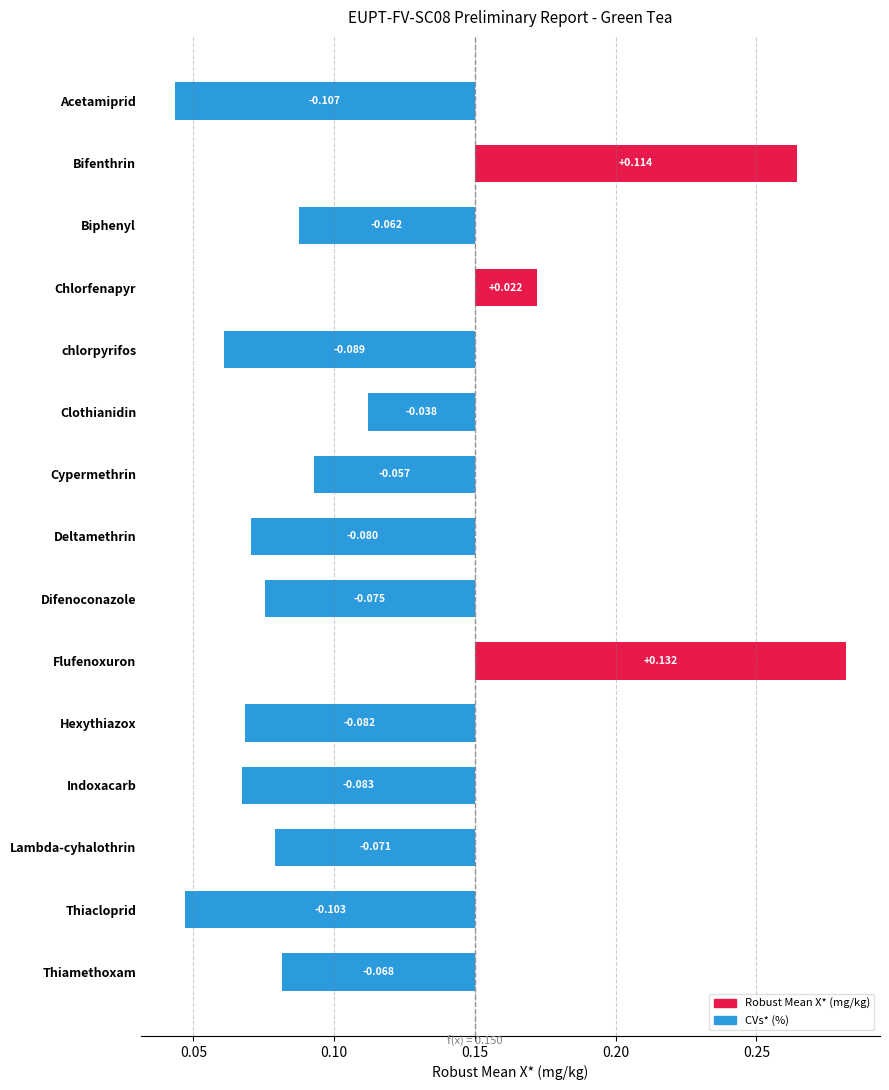

What is the change in value from Clothianidin to Flufenoxuron?

+0.2